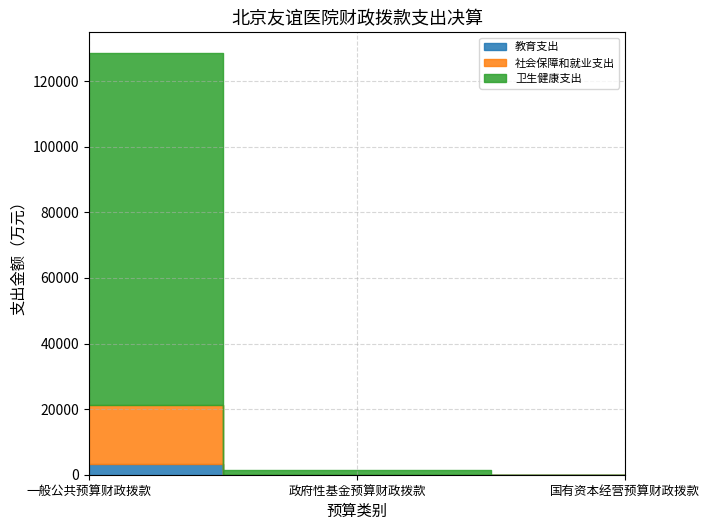

How many data points does each series have?

3